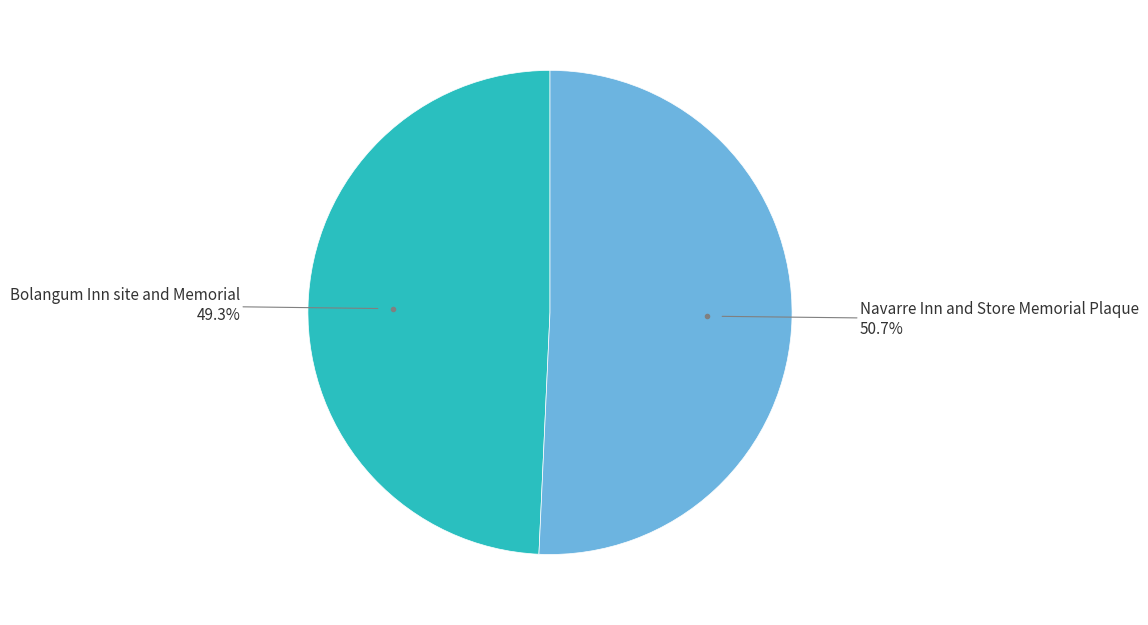

Is there a majority slice in this chart?

Yes